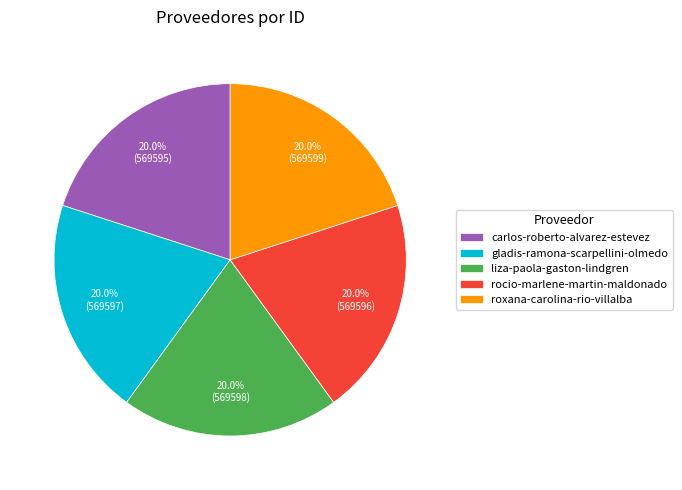

Combined, what portion of the pie is rocio-marlene-martin-maldonado and liza-paola-gaston-lindgren?

40.0%